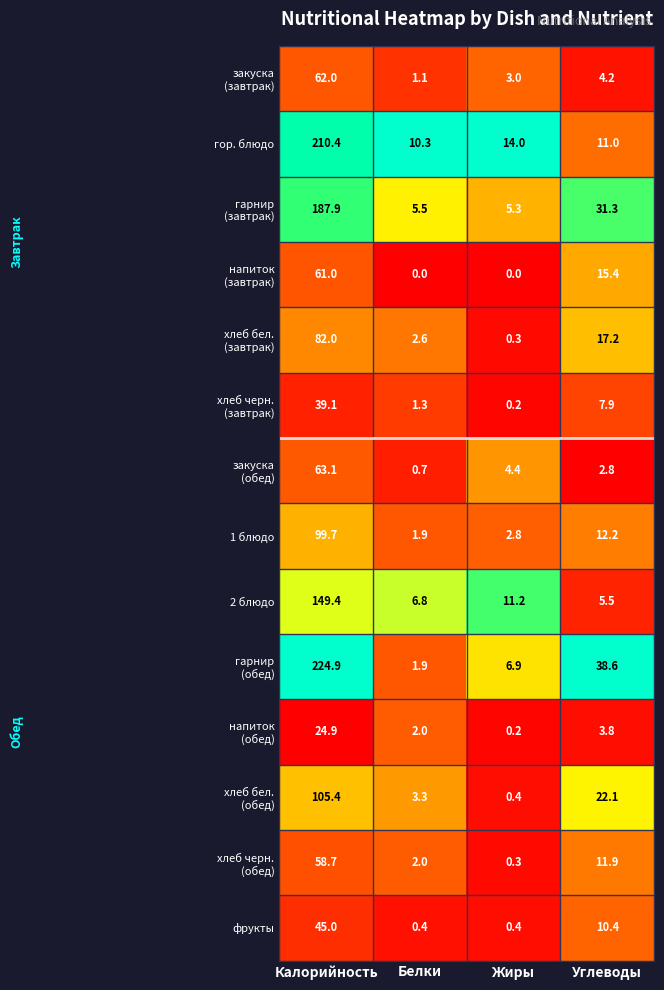

List the labels in order of гор. блюдо value, largest first.

Калорийность, Жиры, Углеводы, Белки